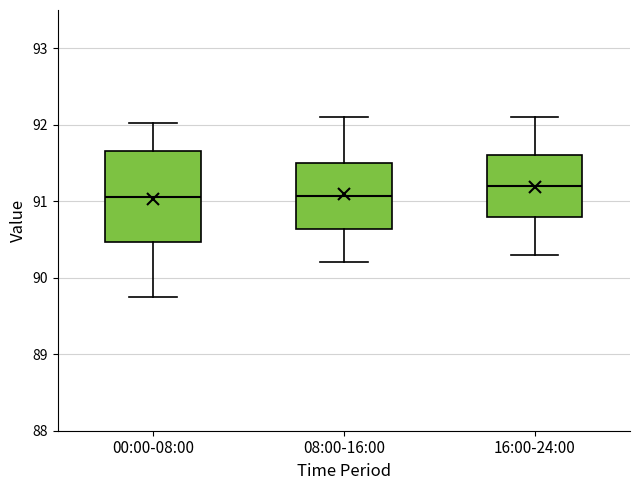

Where does the median line of the box for 16:00-24:00 sit on the y-axis? The values are not printed on the chart, so give them approximately, as read against the axis.

91.2